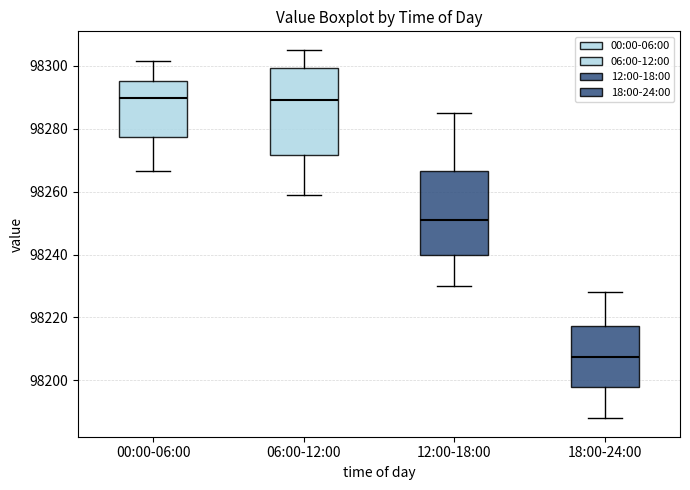

Reading left to right, transcribe this box plot: for each box, give where its median line is, the range the box spans, and where its two whiskers end, as read against the y-axis. The values are not printed on the chart, so give them approximately, as read against the axis.

00:00-06:00: median 98290, box 98278 to 98294, whiskers 98266 to 98302
06:00-12:00: median 98290, box 98272 to 98300, whiskers 98258 to 98306
12:00-18:00: median 98252, box 98240 to 98266, whiskers 98230 to 98286
18:00-24:00: median 98208, box 98198 to 98218, whiskers 98188 to 98228